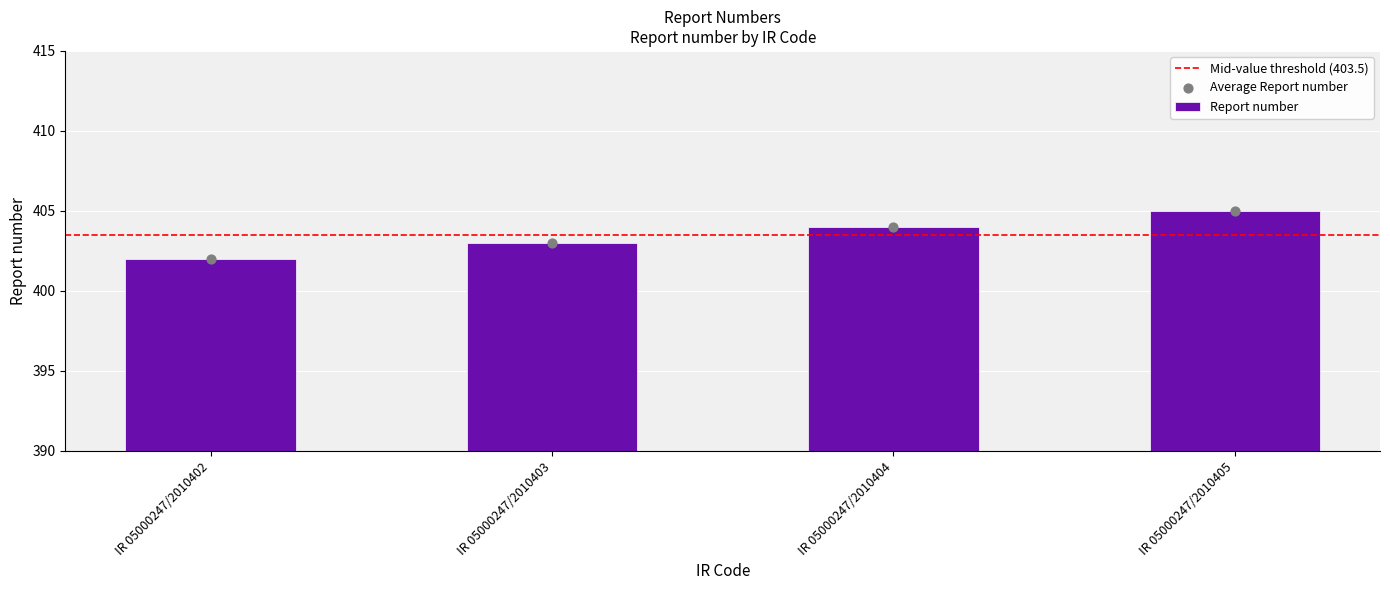

What is the change in value from IR 05000247/2010403 to IR 05000247/2010405?

+2